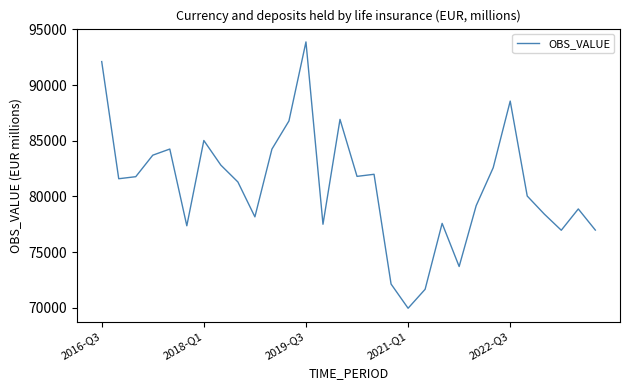

What is the greatest value displayed?

93880.9